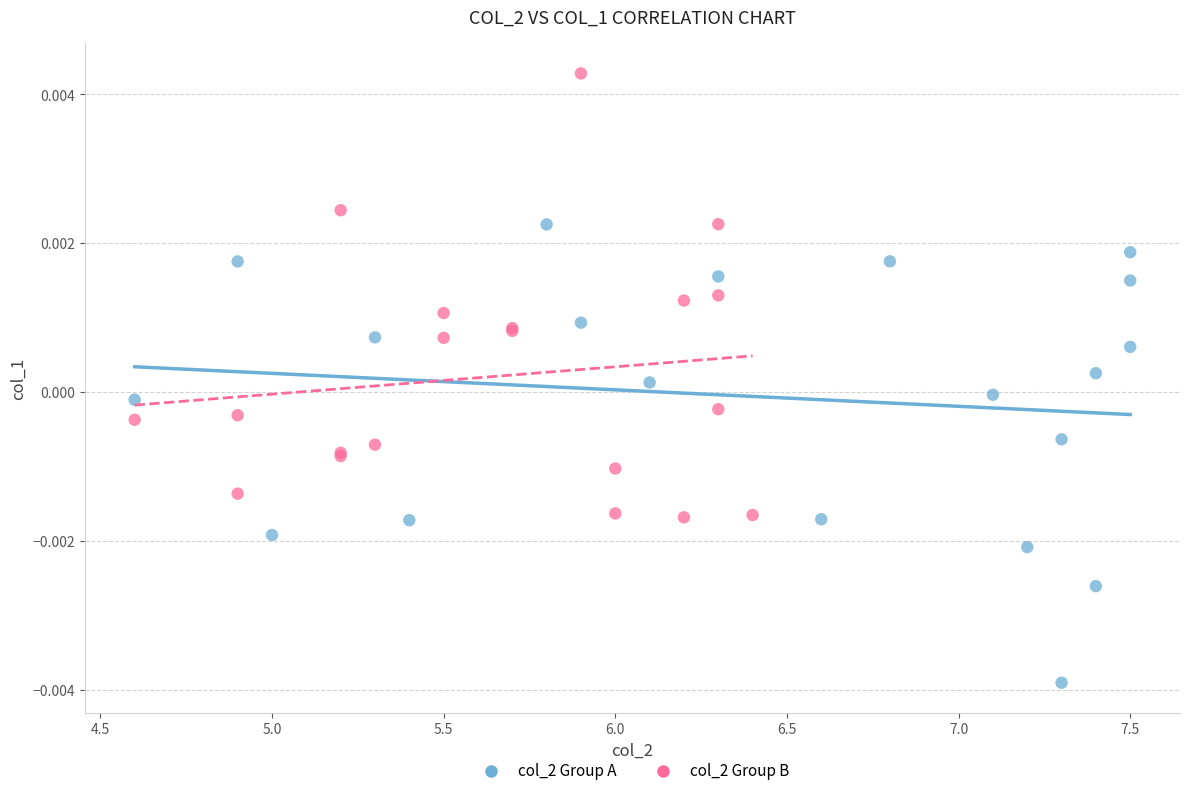

What are all the series names shown in the legend?

col_2 Group A, col_2 Group B